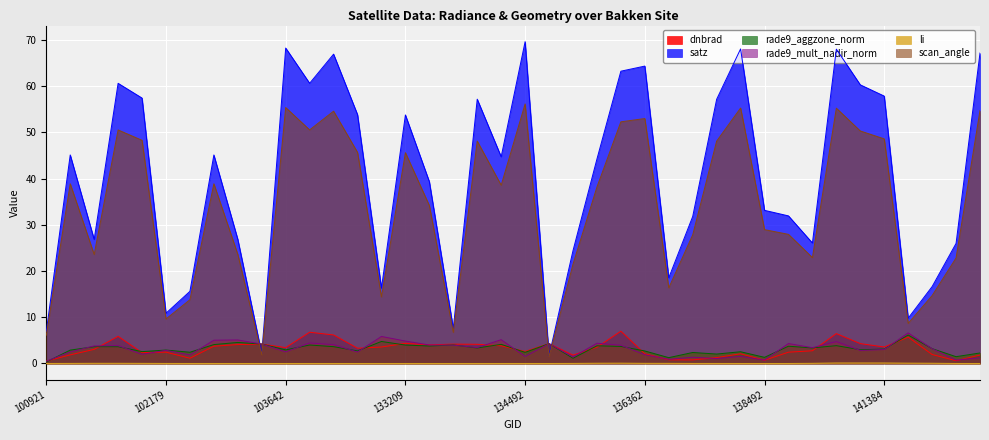

Does the chart display data point markers on the line(s)?

No